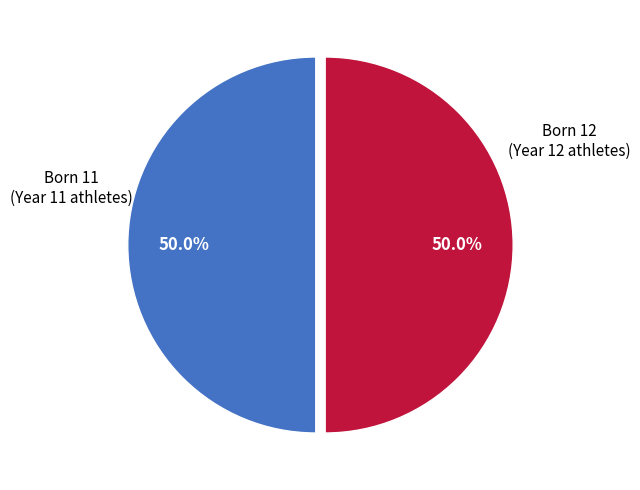

Count the number of slices in the pie.

2